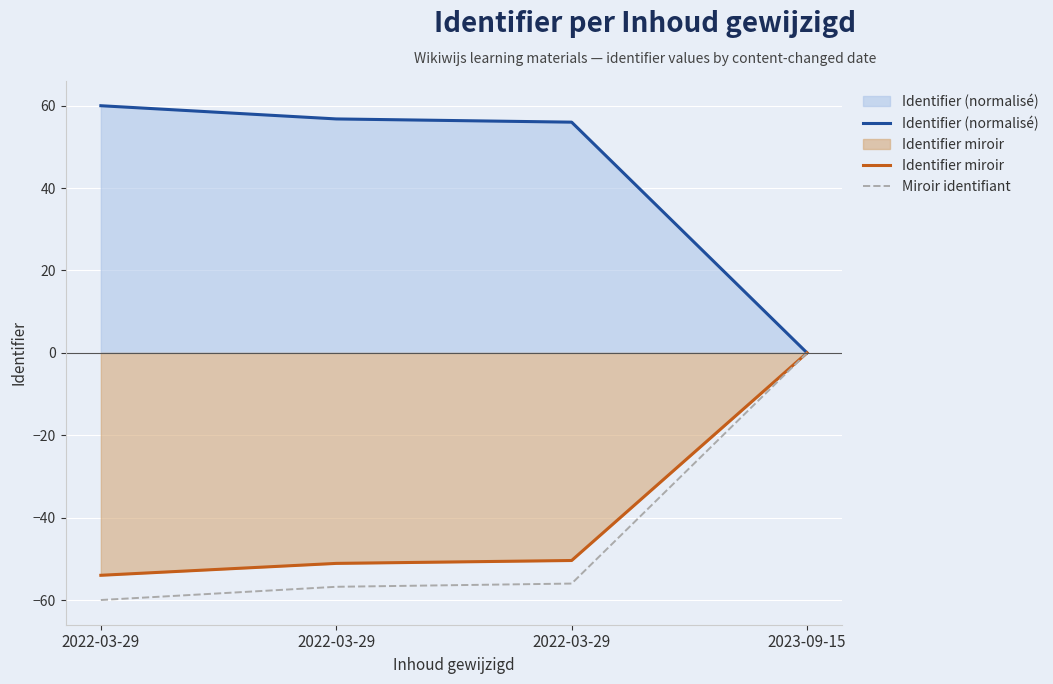

True or false: Identifier (normalisé) and Identifier miroir cross at least once.

False